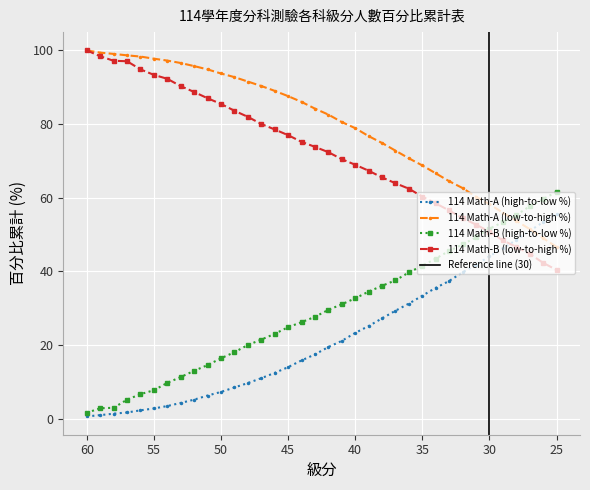

What is the value of the 114 Math-A (low-to-high %) point at the 12th from the left?

92.8